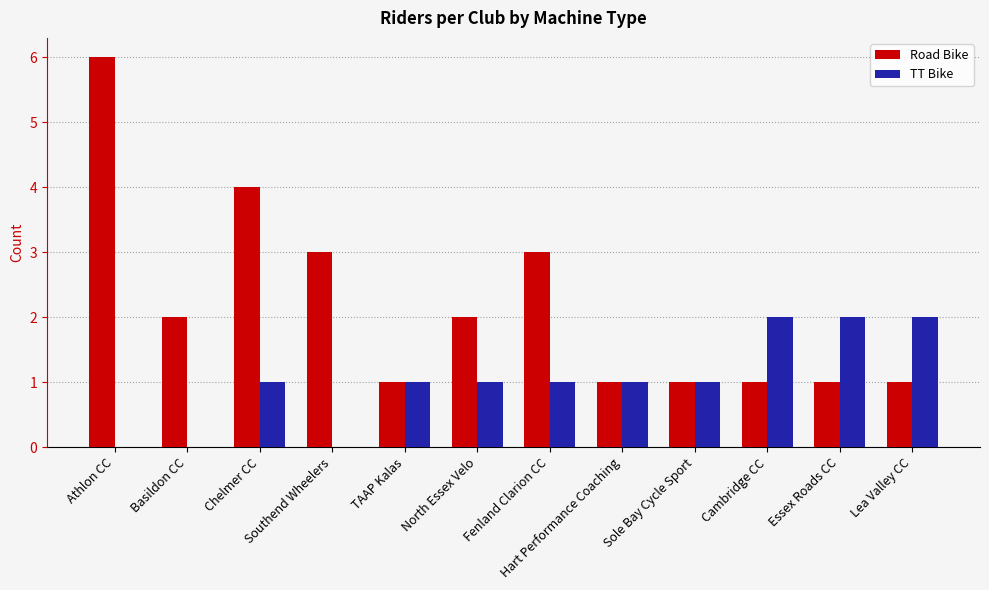

Between Chelmer CC and Lea Valley CC, which series saw the biggest shift?

Road Bike